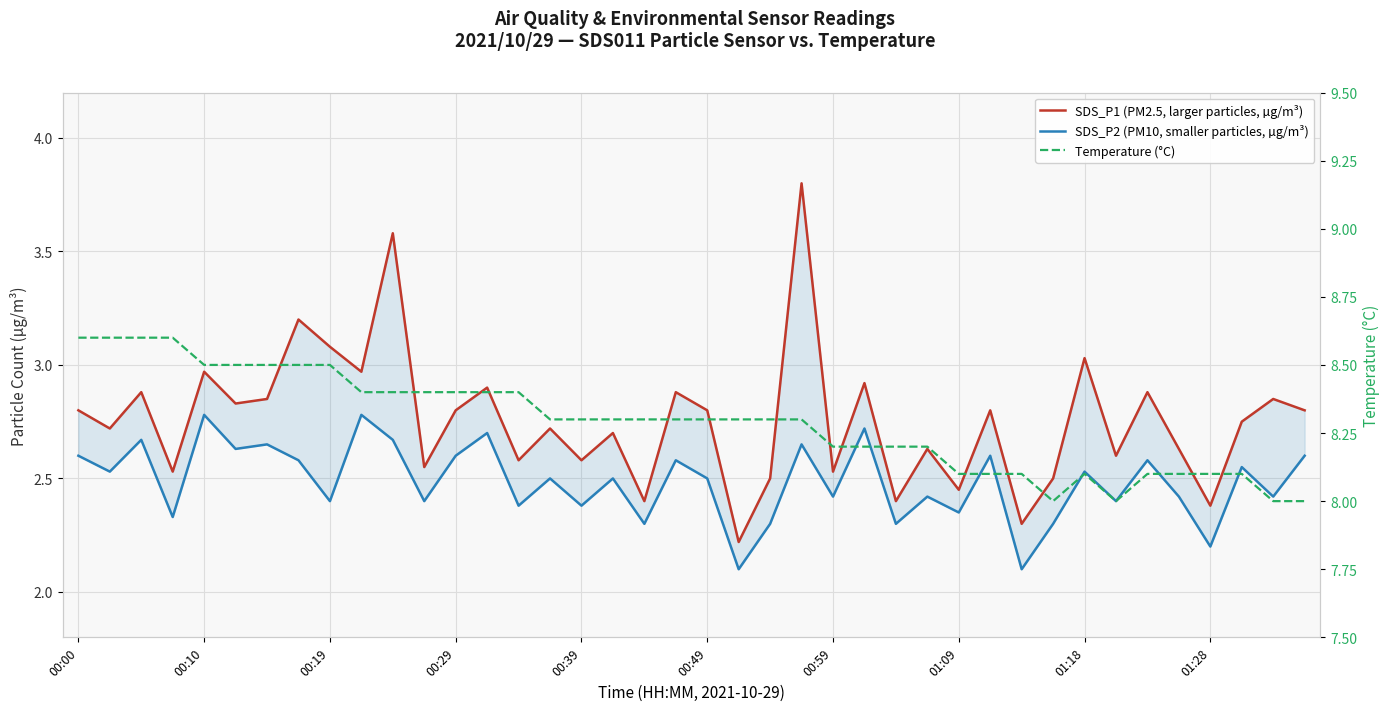

What is the difference between the maximum and minimum values in the Temperature (°C) series?

0.6